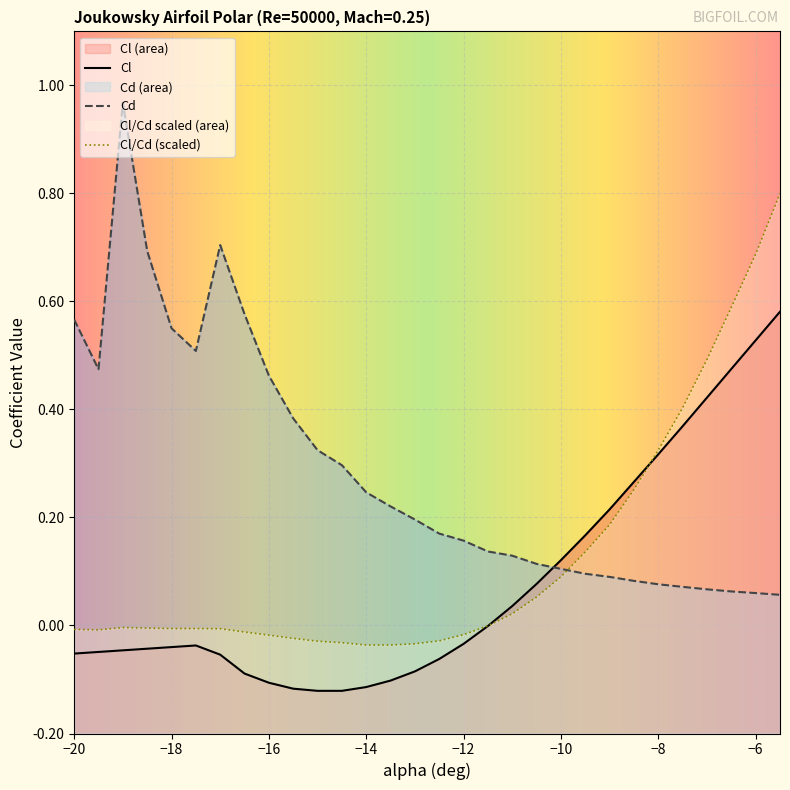

Which series has the largest total across all categories?

Cd